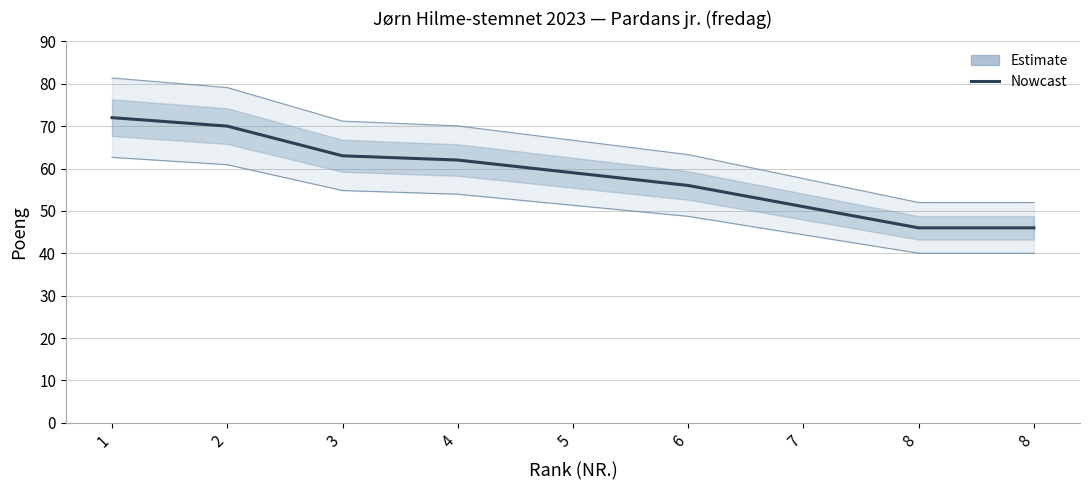

Rank the categories by value from lowest to highest.

8, 8, 7, 6, 5, 4, 3, 2, 1